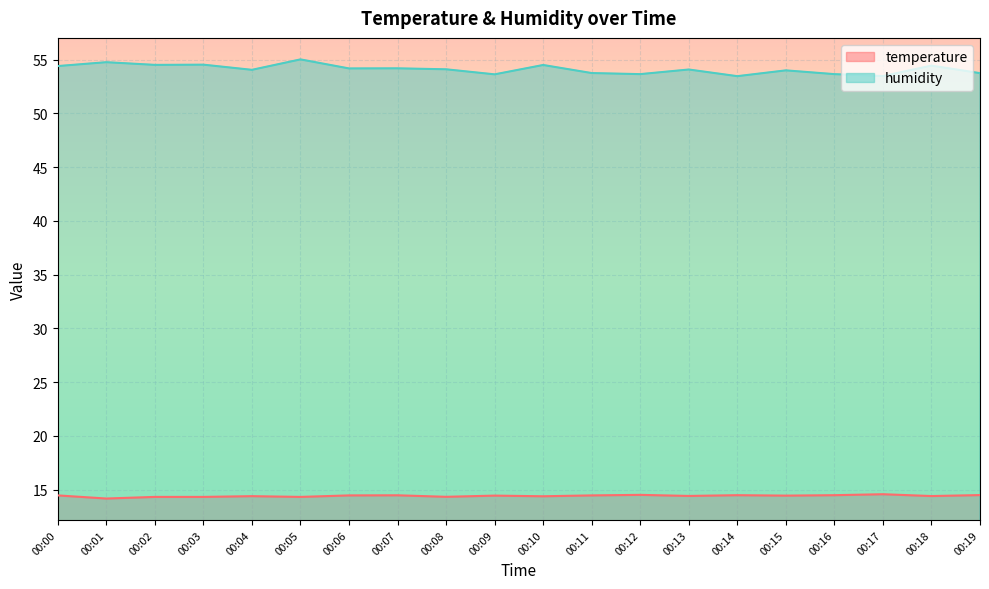

At which category does humidity reach its first local valley?

00:02